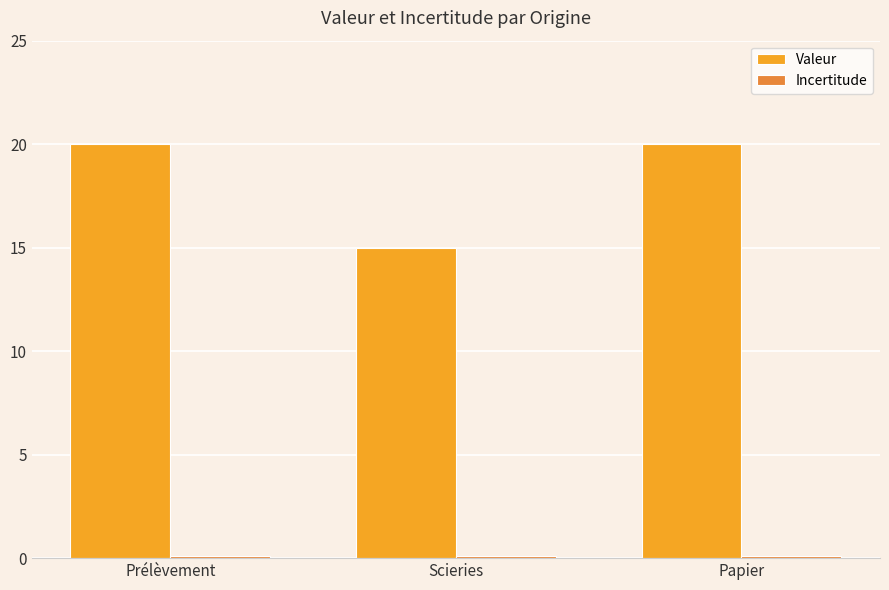

Which series has the widest spread of values?

Valeur